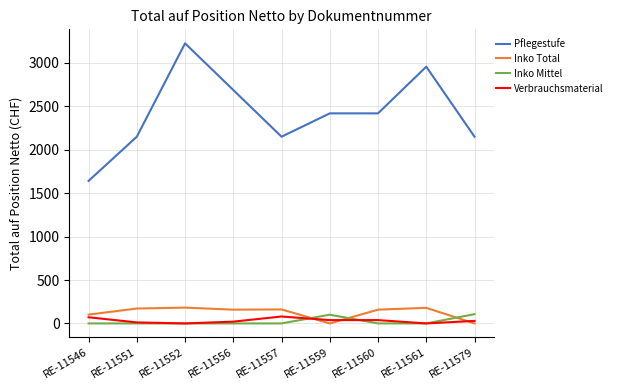

Is the value of Inko Total at RE-11552 greater than the value of Verbrauchsmaterial at RE-11579?

Yes